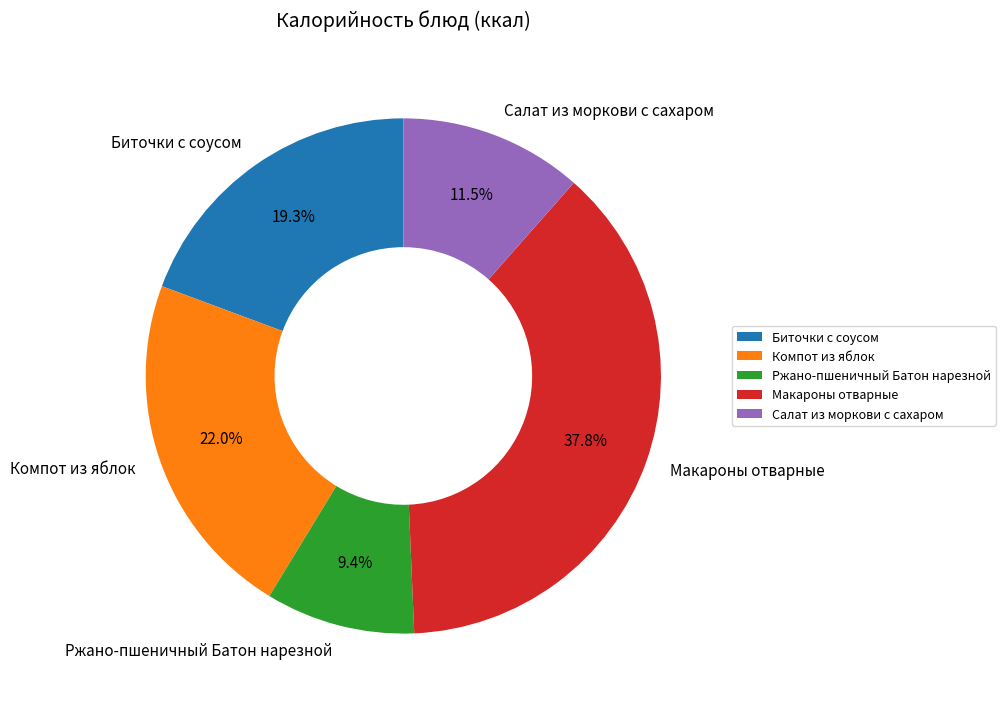

What percentage is the Макароны отварные slice, to the nearest percent?

38%